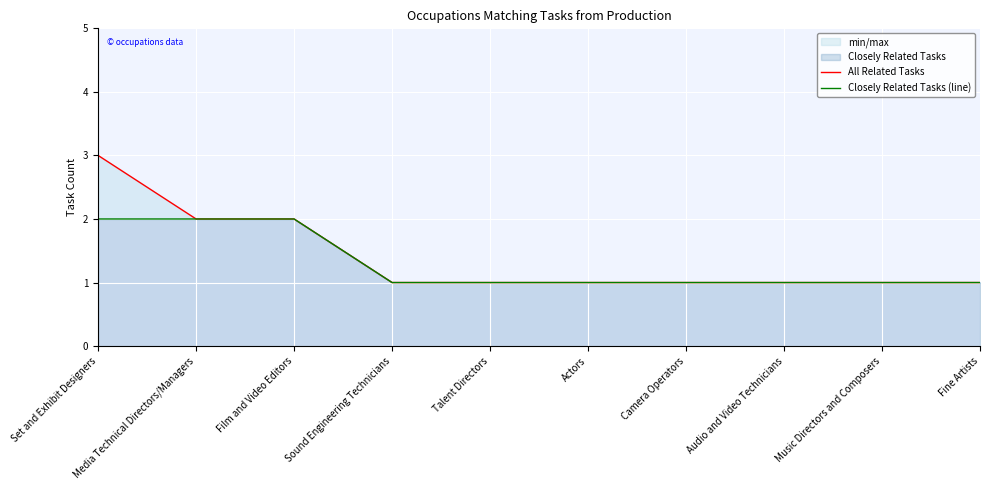

Which category has the highest value across all series?

Set and Exhibit Designers